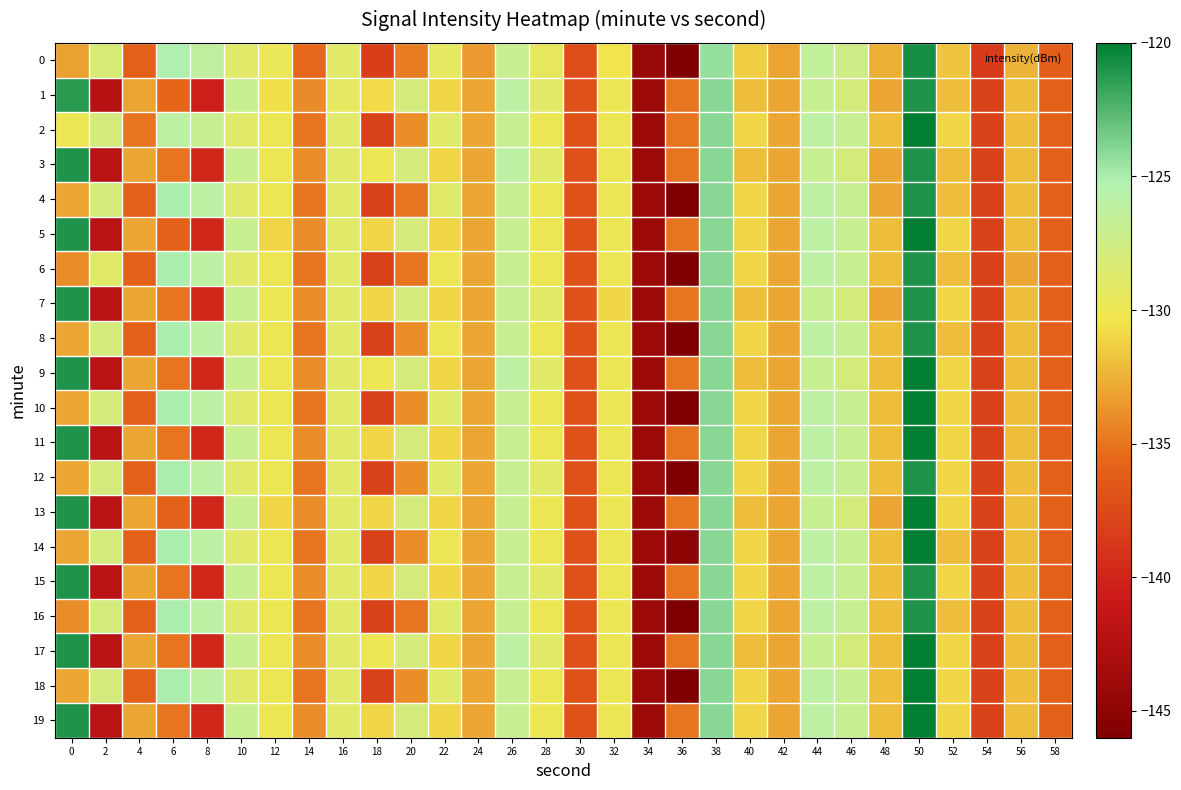

How many distinct data groups are displayed?

20